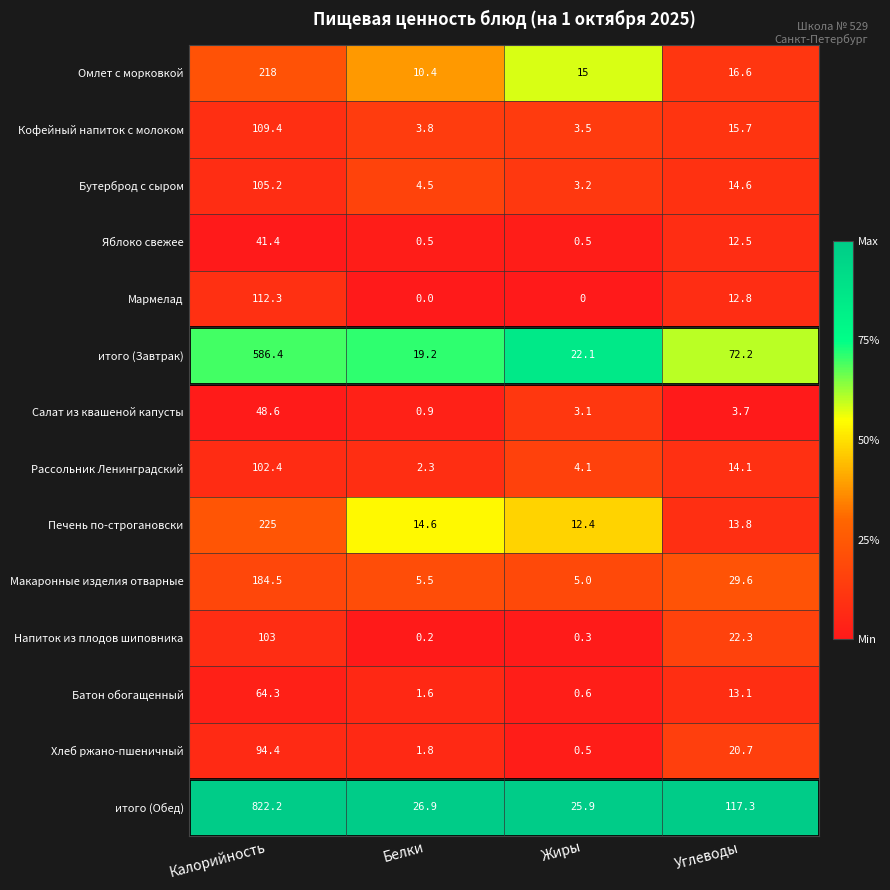

Rank the series by their maximum value, from highest to lowest.

итого (Обед), итого (Завтрак), Печень по-строгановски, Омлет с морковкой, Макаронные изделия отварные, Мармелад, Кофейный напиток с молоком, Бутерброд с сыром, Напиток из плодов шиповника, Рассольник Ленинградский, Хлеб ржано-пшеничный, Батон обогащенный, Салат из квашеной капусты, Яблоко свежее